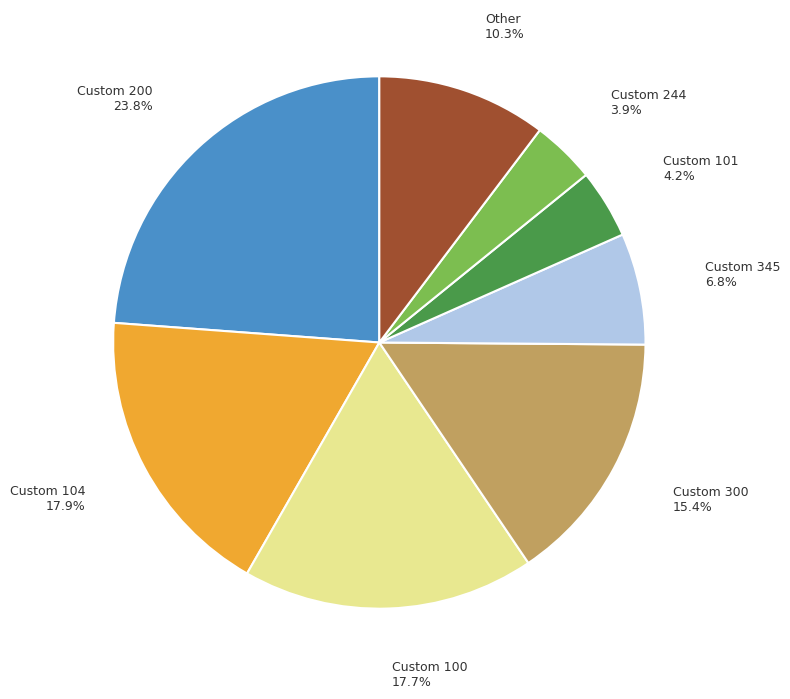

Which category has the biggest portion of the pie?

Custom 200